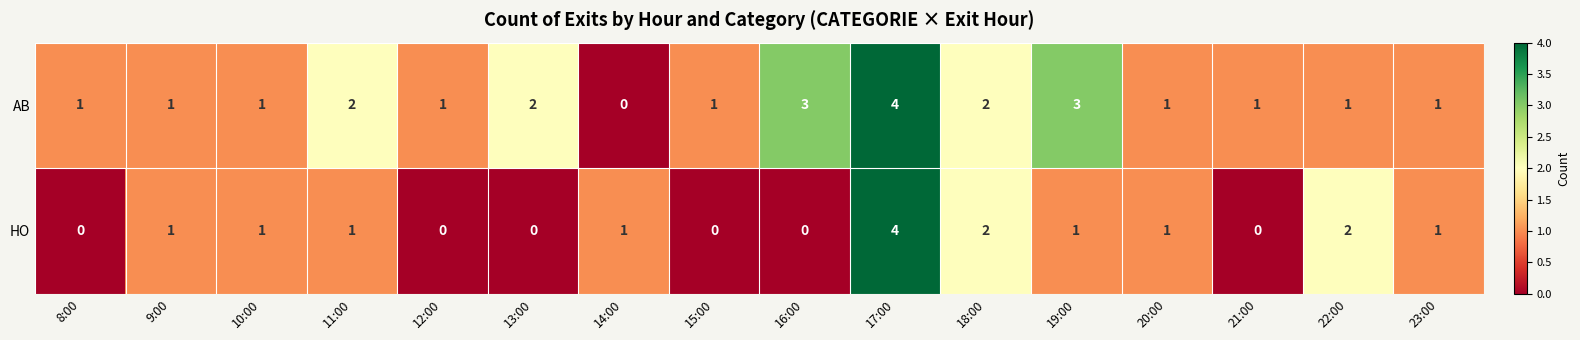

Rank the series by their average value, from highest to lowest.

AB, HO